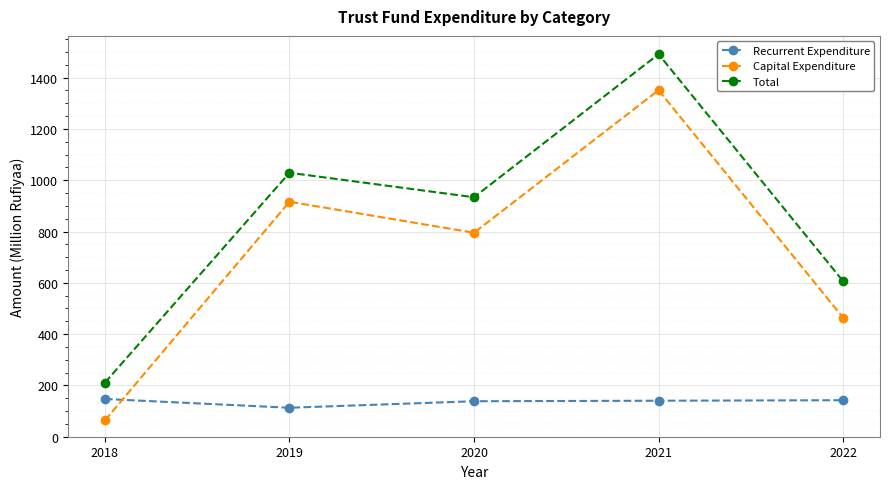

Rank the series by their average value, from lowest to highest.

Recurrent Expenditure, Capital Expenditure, Total